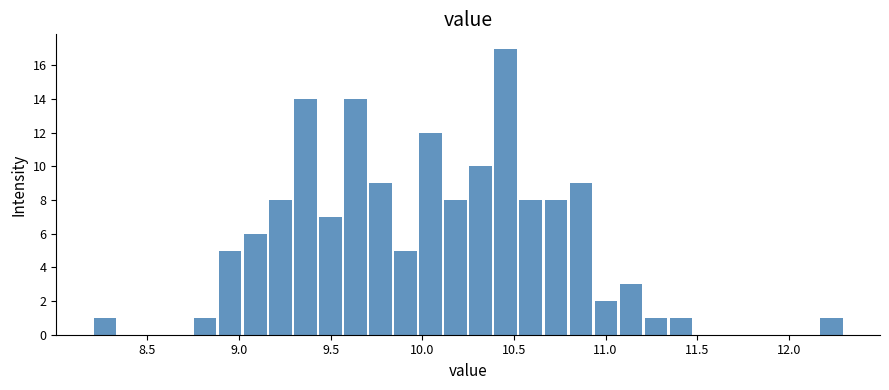

Around what value on the x-axis is the tallest bar? Give the approximate position of its centre, as read against the axis.

10.45